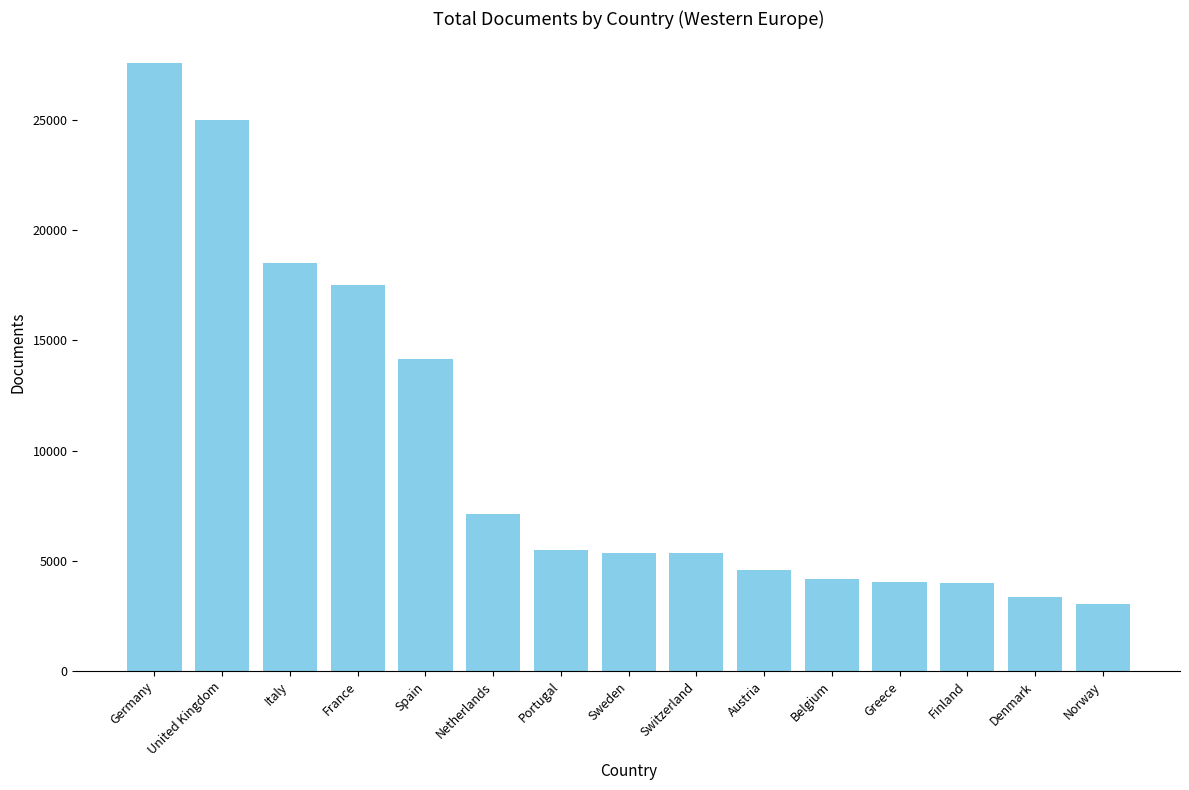

At which label is the value closest to 15301?

Spain